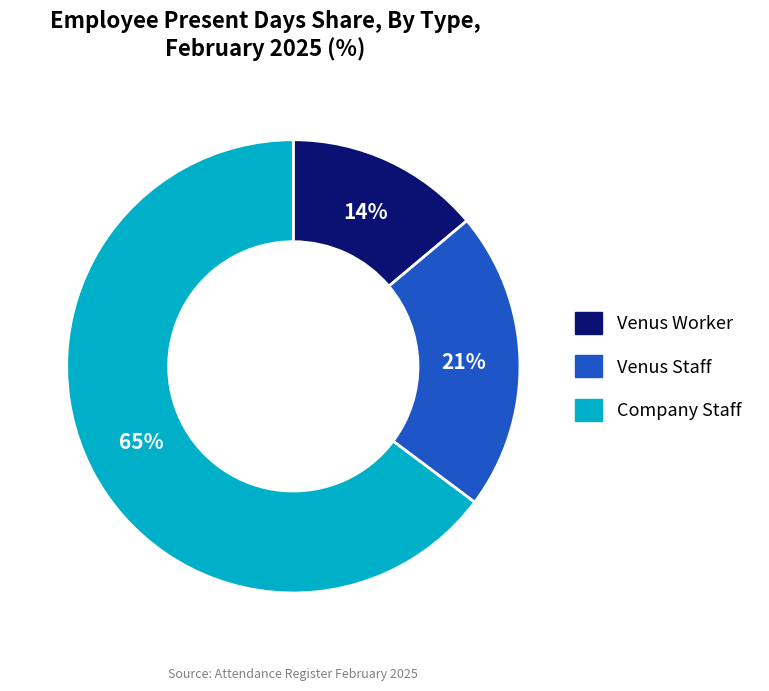

To the nearest percent, what is the difference between the largest and smallest slice percentages?

51%